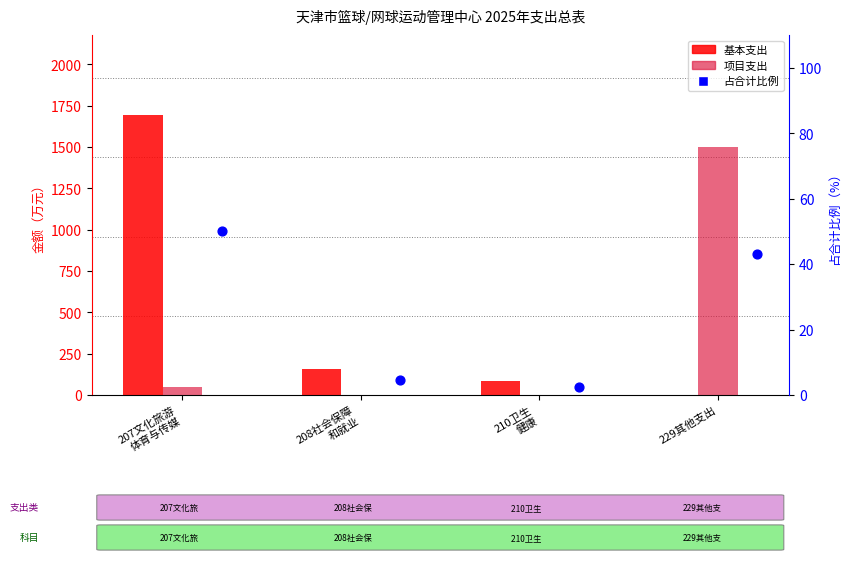

Is the value of 基本支出 at 208社会保障
和就业 greater than the value of 占合计比例 at 210卫生
健康?

Yes